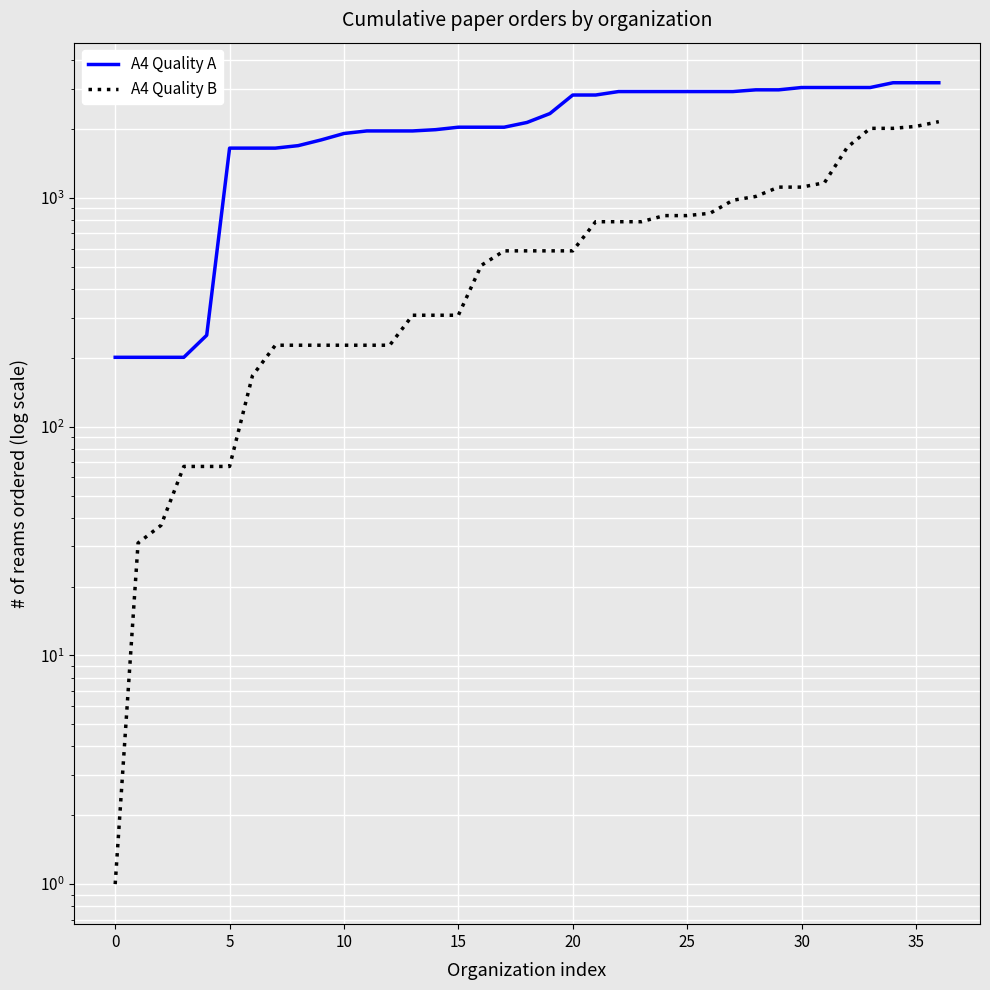

Is this an area chart (filled region under the line)?

No